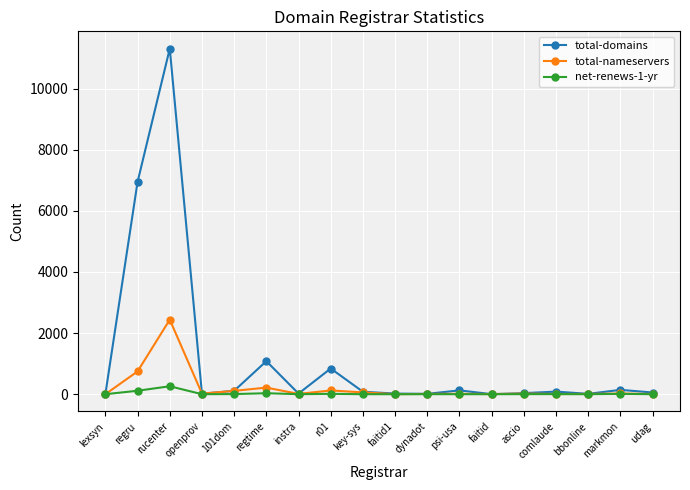

Does the chart display data point markers on the line(s)?

Yes